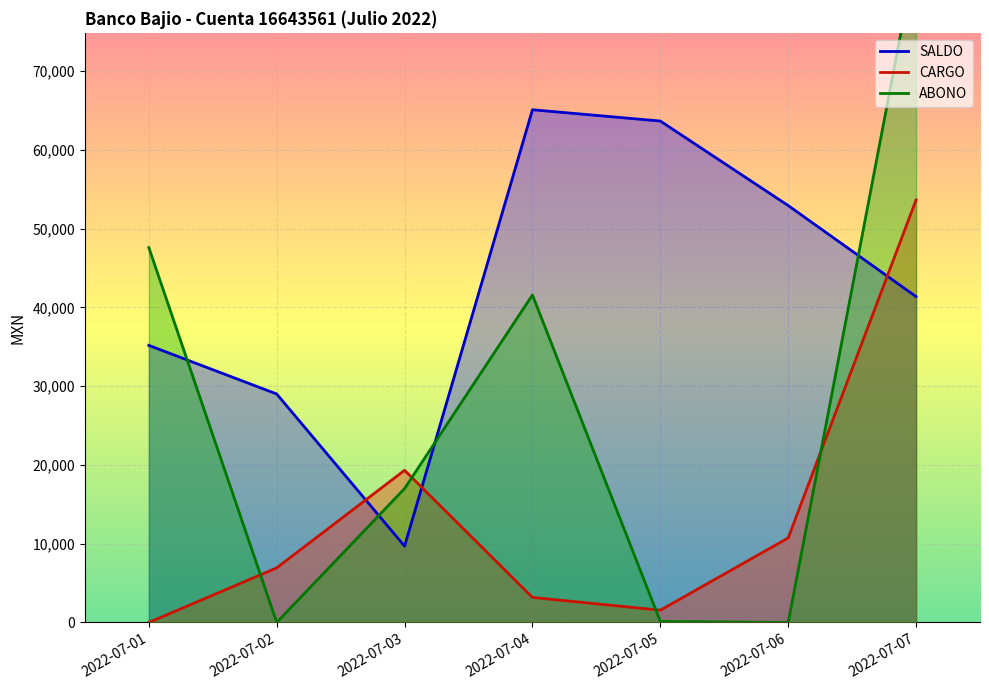

What are all the series names shown in the legend?

SALDO, CARGO, ABONO